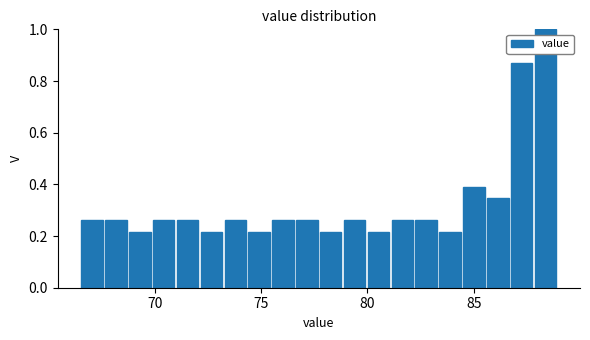

Around what value on the x-axis is the tallest bar? Give the approximate position of its centre, as read against the axis.

88.5